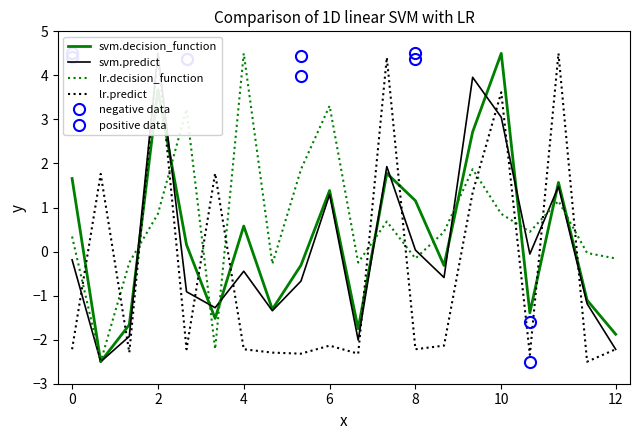

The svm.decision_function series shows 1.4 at 6. True or false?

True